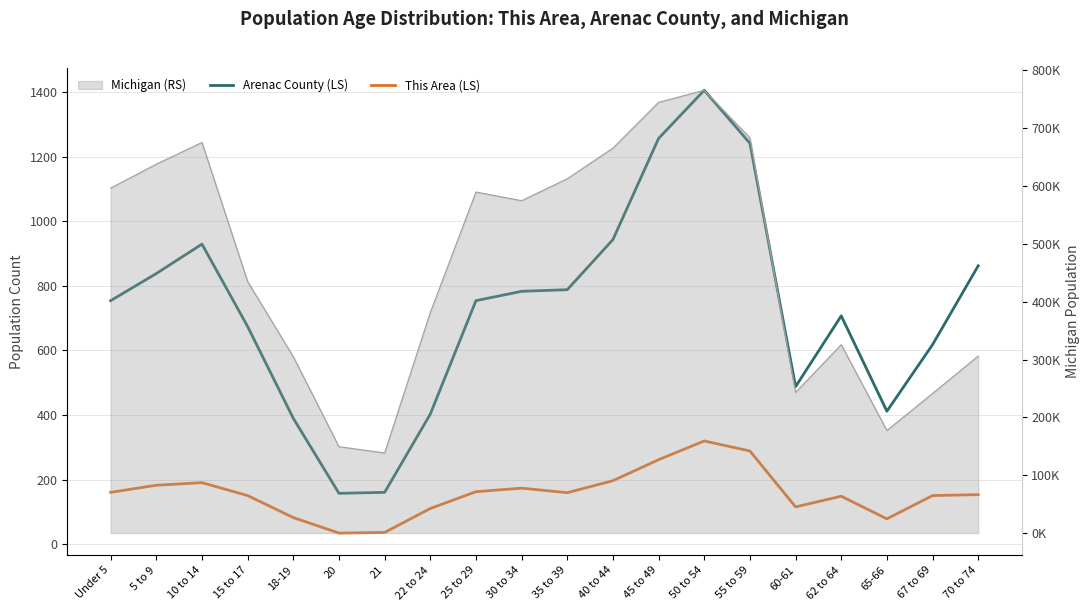

True or false: This Area (LS) has a value of 151 at 15 to 17.

True